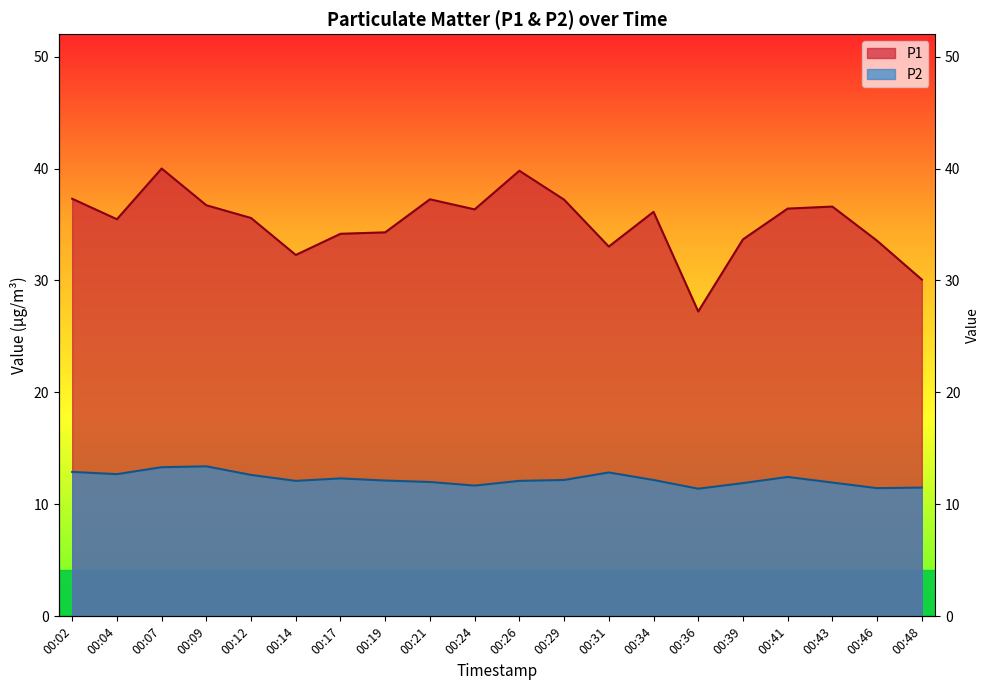

What are all the series names shown in the legend?

P1, P2